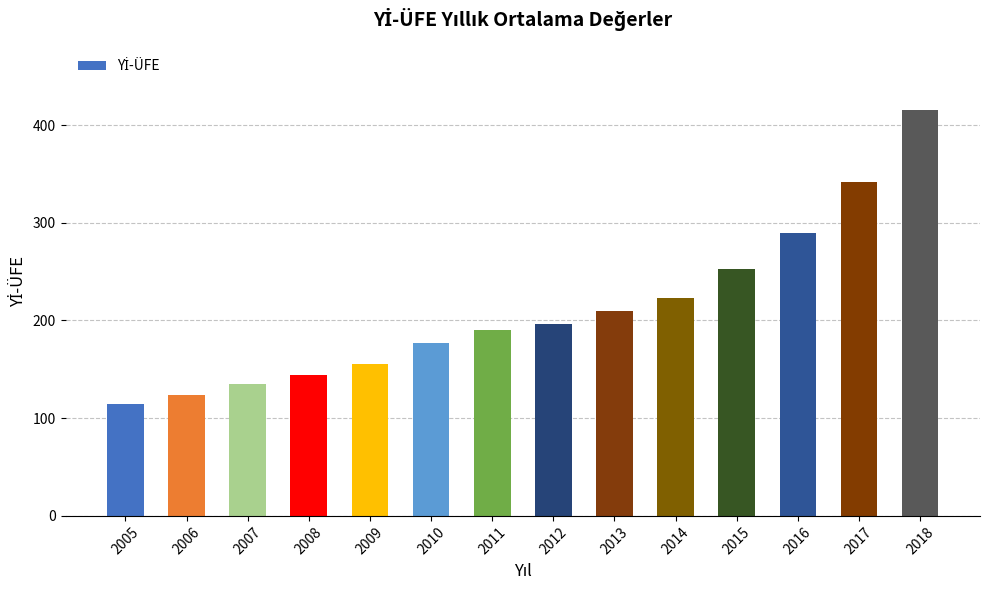

What is the maximum value shown in the chart?

415.7